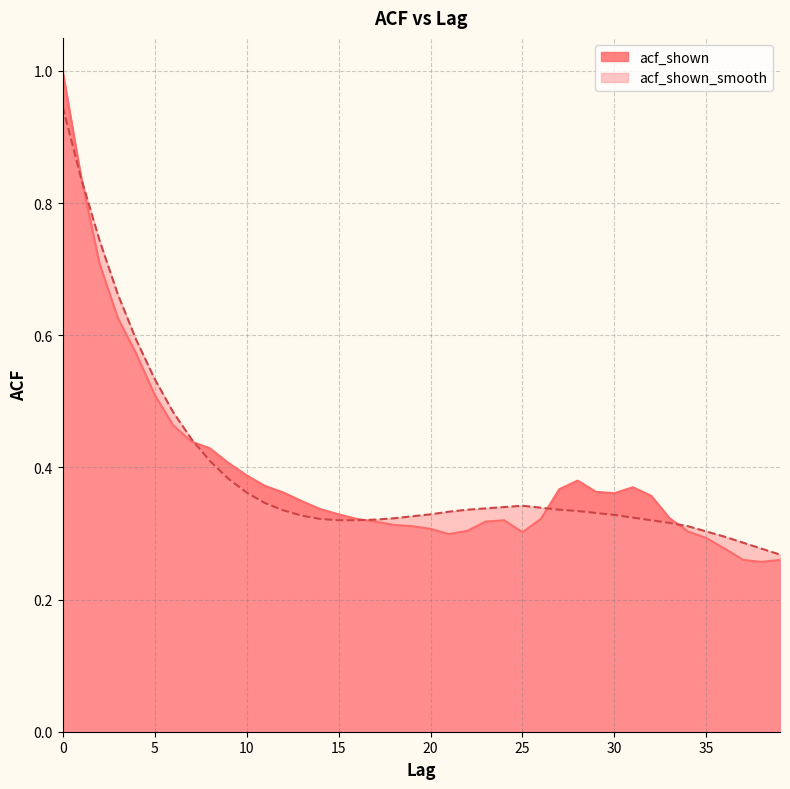

What is the sum of the acf_shown values at 10 and 25?

0.7